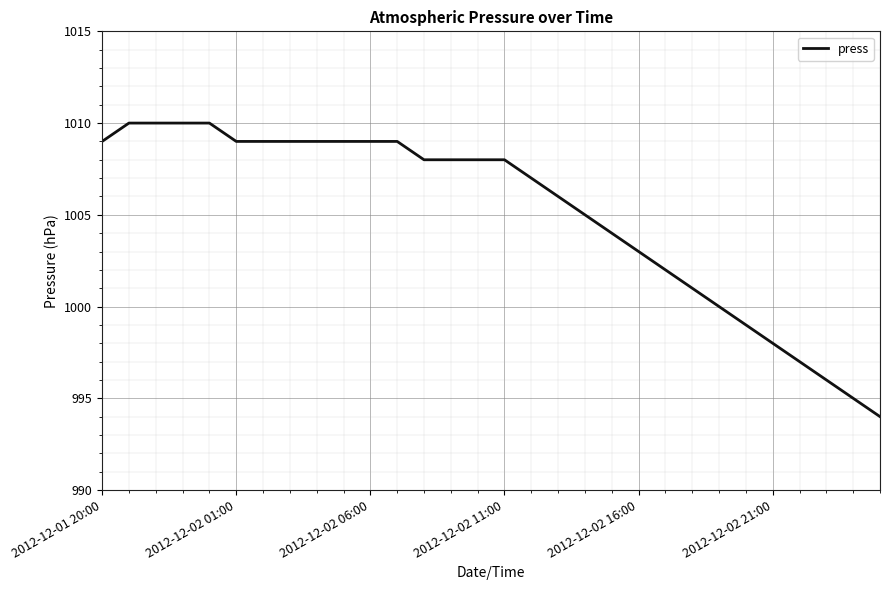

What is the difference between the maximum and minimum values?

16